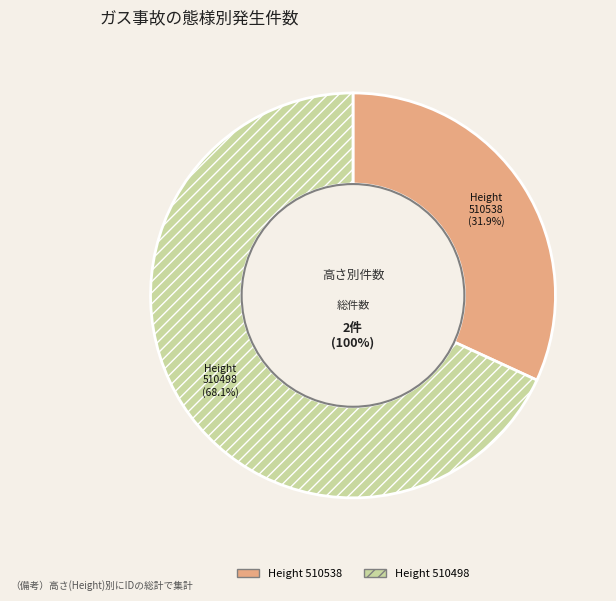

The 510498 slice represents 55% of the pie. True or false?

False